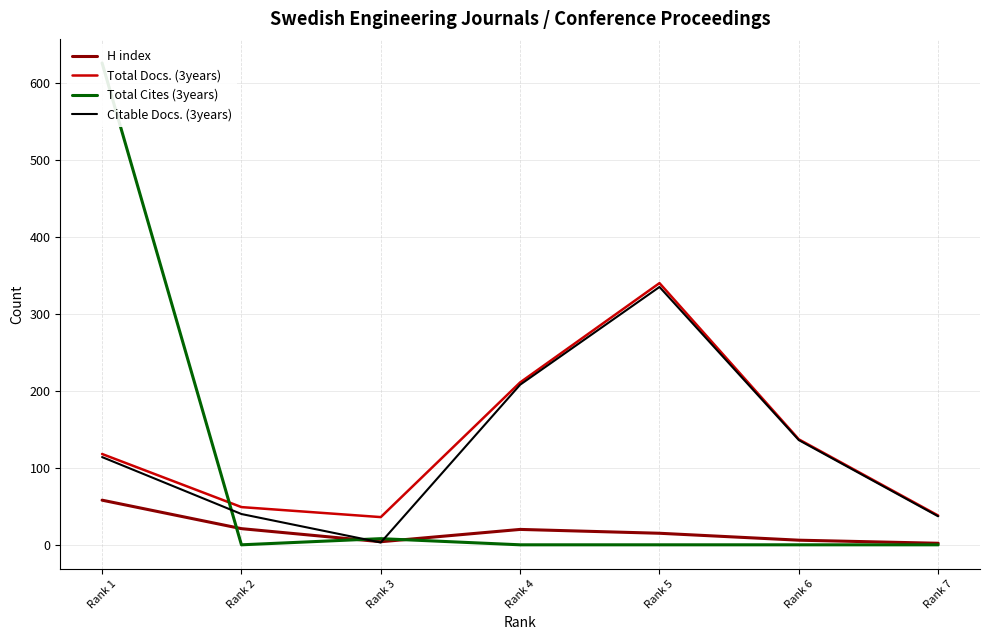

Between Rank 2 and Rank 3, which series saw the biggest shift?

Citable Docs. (3years)